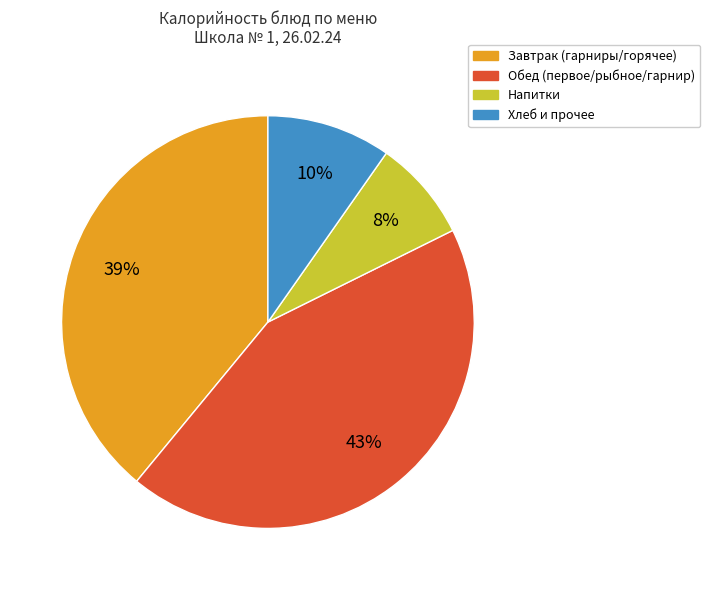

Is it true that Напитки is 8% of the pie?

True